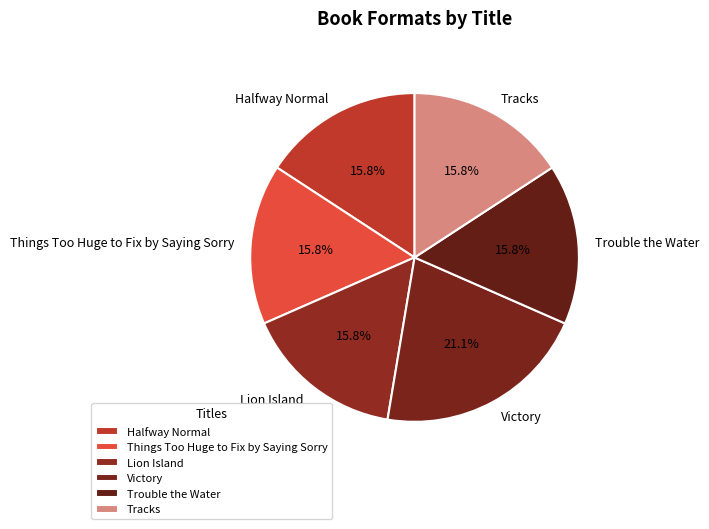

Which has a higher value, Victory or Tracks?

Victory